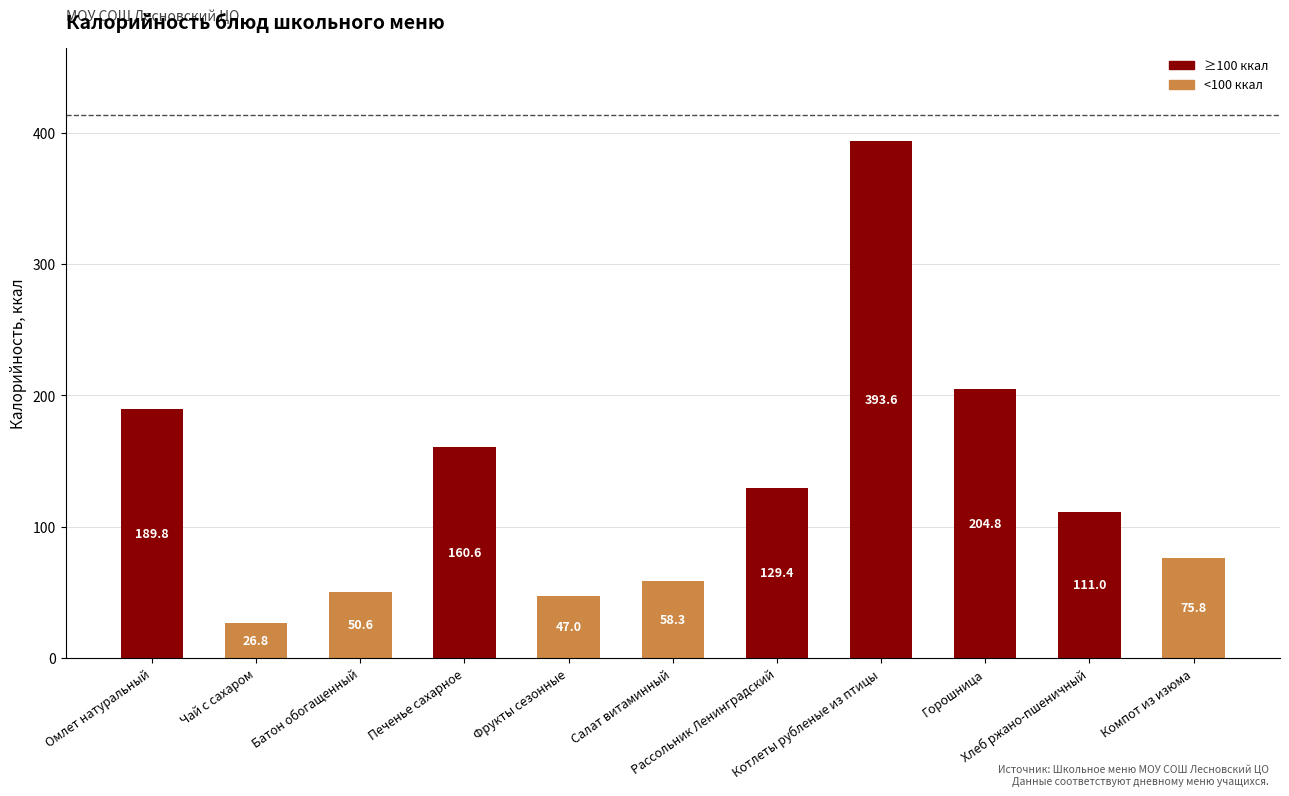

List the labels in order of value, largest first.

Котлеты рубленые из птицы, Горошница, Омлет натуральный, Печенье сахарное, Рассольник Ленинградский, Хлеб ржано-пшеничный, Компот из изюма, Салат витаминный, Батон обогащенный, Фрукты сезонные, Чай с сахаром